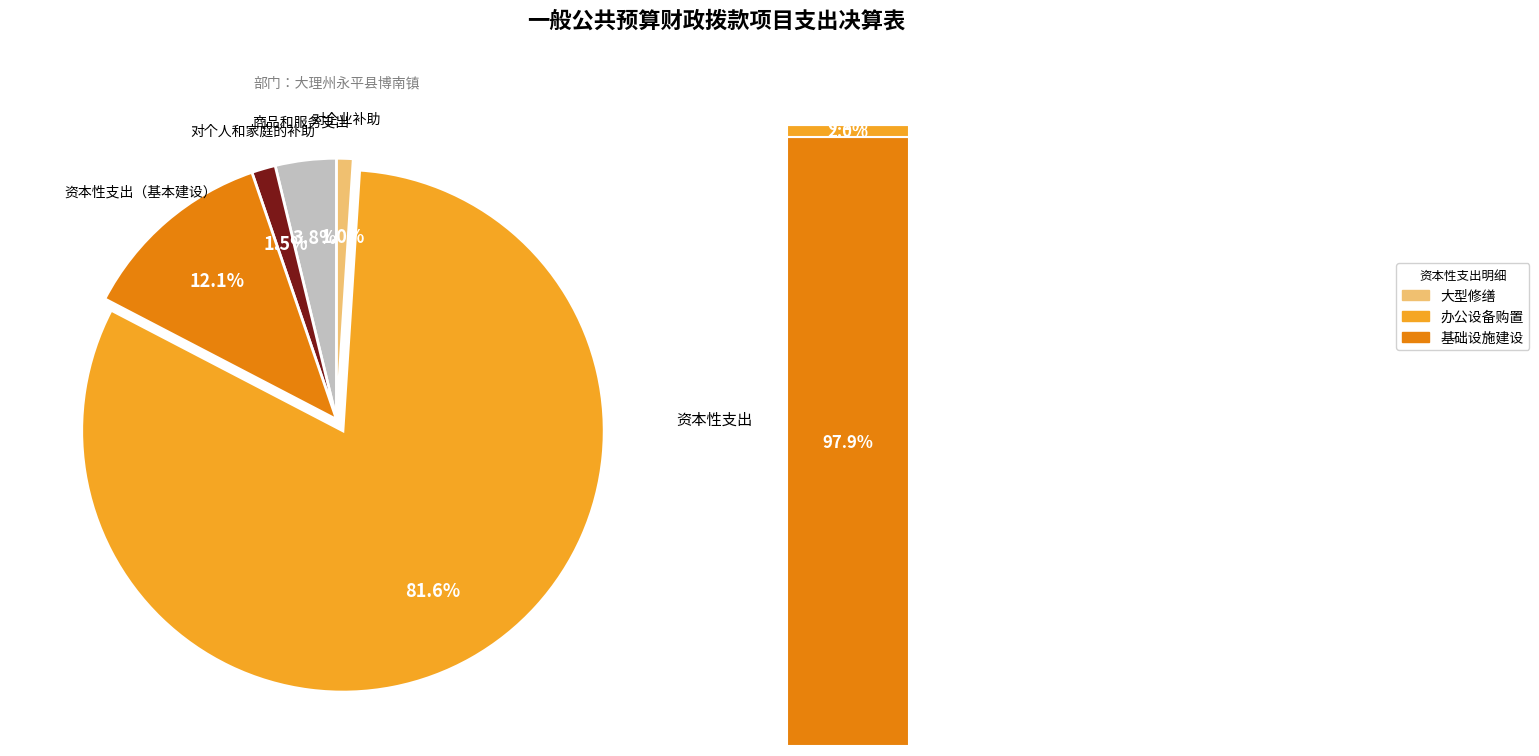

What is the change in value from 资本性支出 to 对企业补助?

-23693128.8